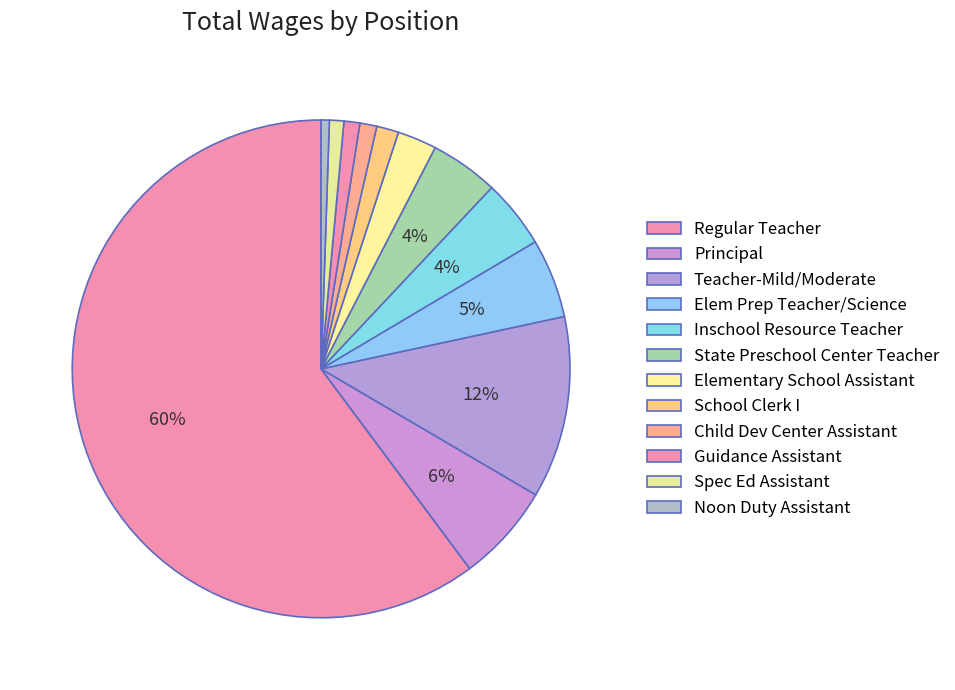

What portion of the pie excludes State Preschool Center Teacher?

95.6%